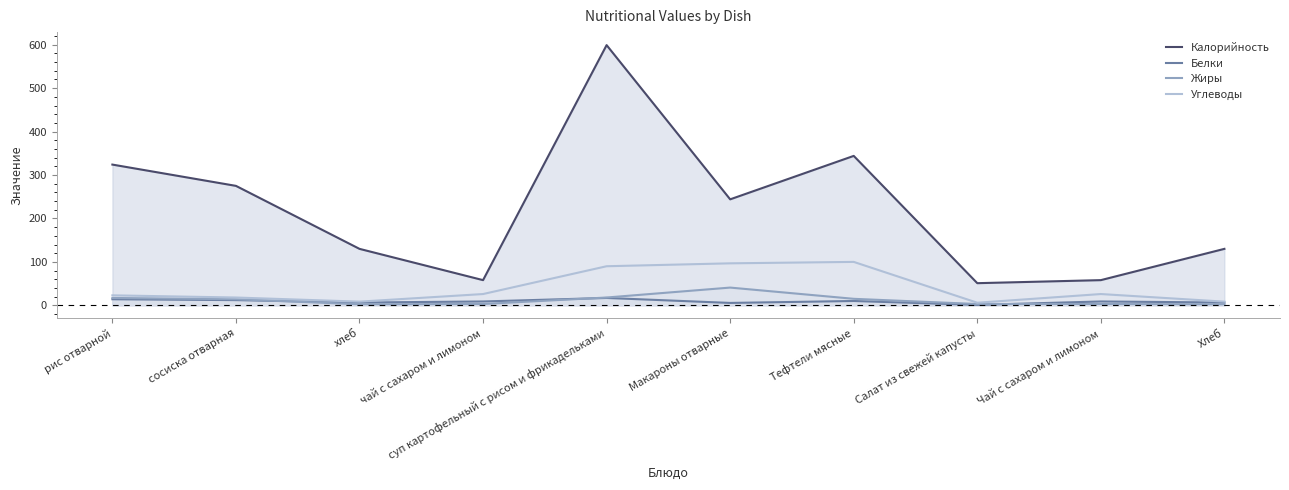

What is the maximum value shown in the chart?

599.0